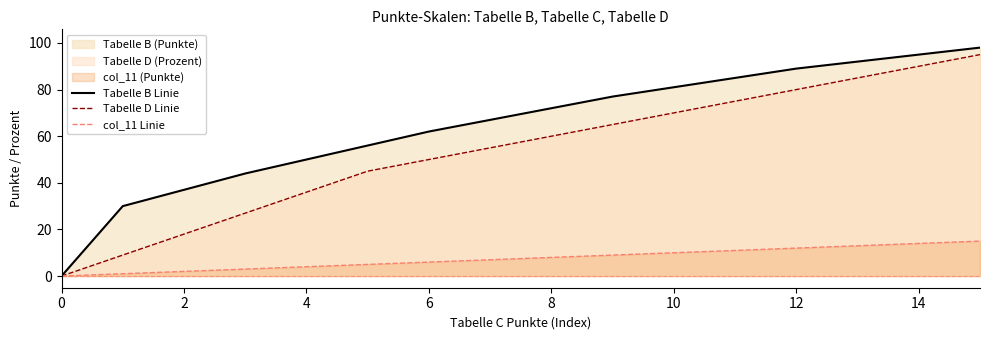

What is the difference between the second highest and minimum values in the Tabelle D Linie series?

90